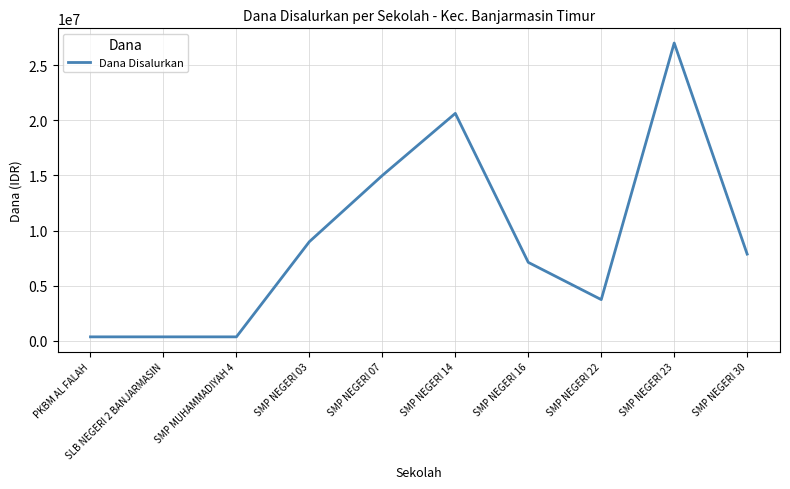

Reading right to left, extract all data points from this chart.

SMP NEGERI 30=7875000	SMP NEGERI 23=27000000	SMP NEGERI 22=3750000	SMP NEGERI 16=7125000	SMP NEGERI 14=20625000	SMP NEGERI 07=15000000	SMP NEGERI 03=9000000	SMP MUHAMMADIYAH 4=375000	SLB NEGERI 2 BANJARMASIN=375000	PKBM AL FALAH=375000